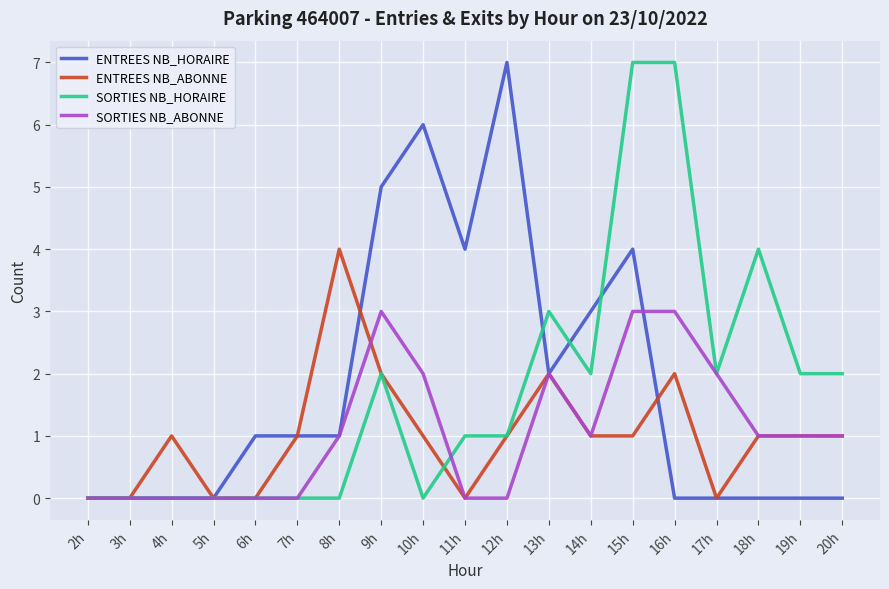

Is the value of ENTREES NB_ABONNE at 8h greater than the value of ENTREES NB_HORAIRE at 18h?

Yes